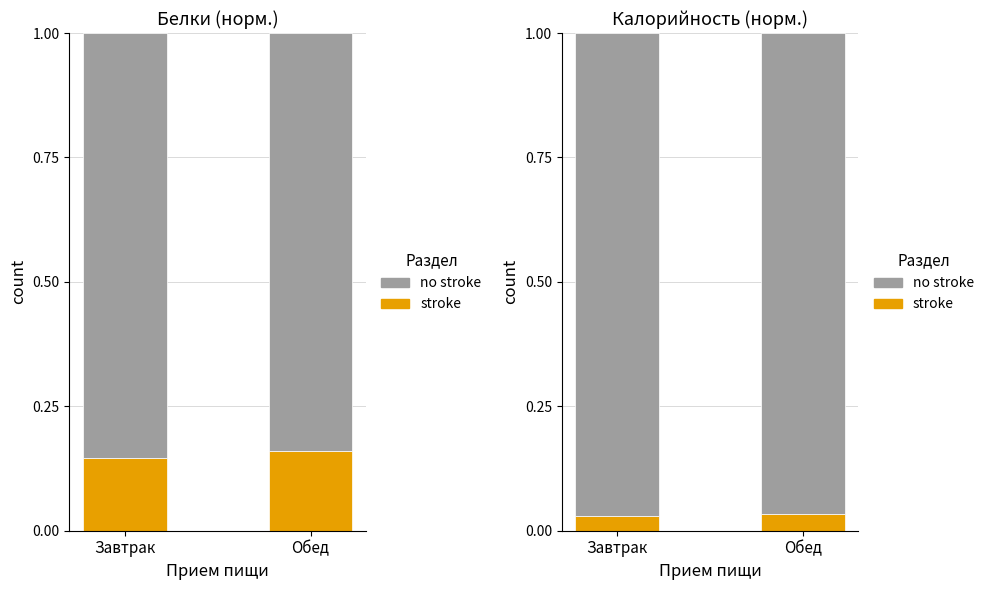

How many bars are there in each group?

2